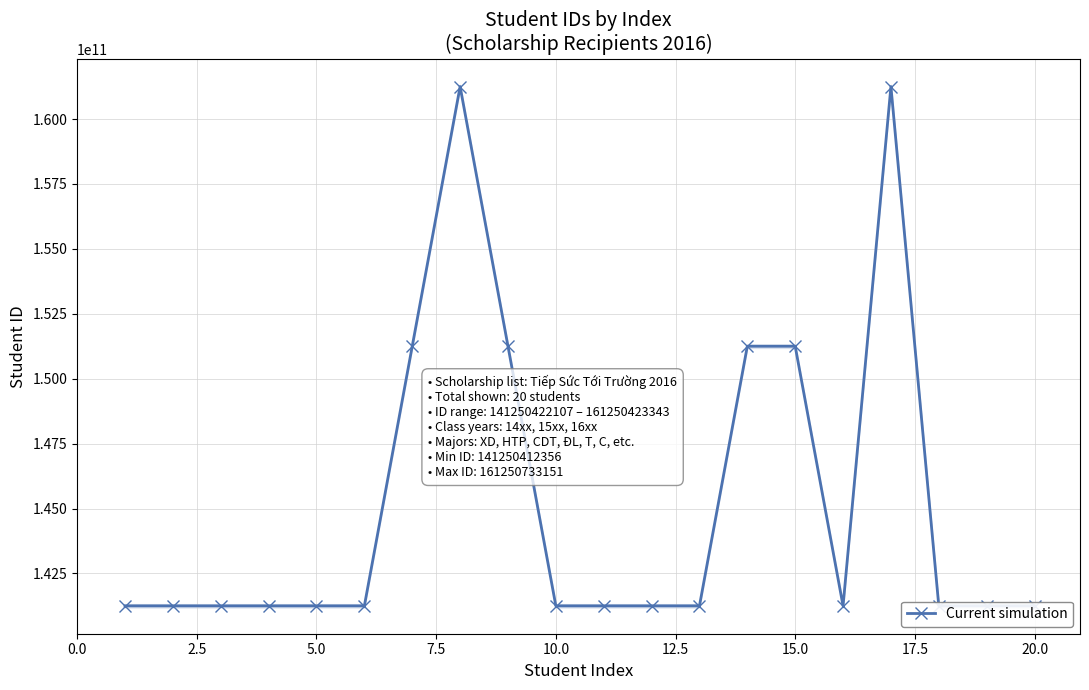

What is the lowest value of the Current simulation series?

141250422149